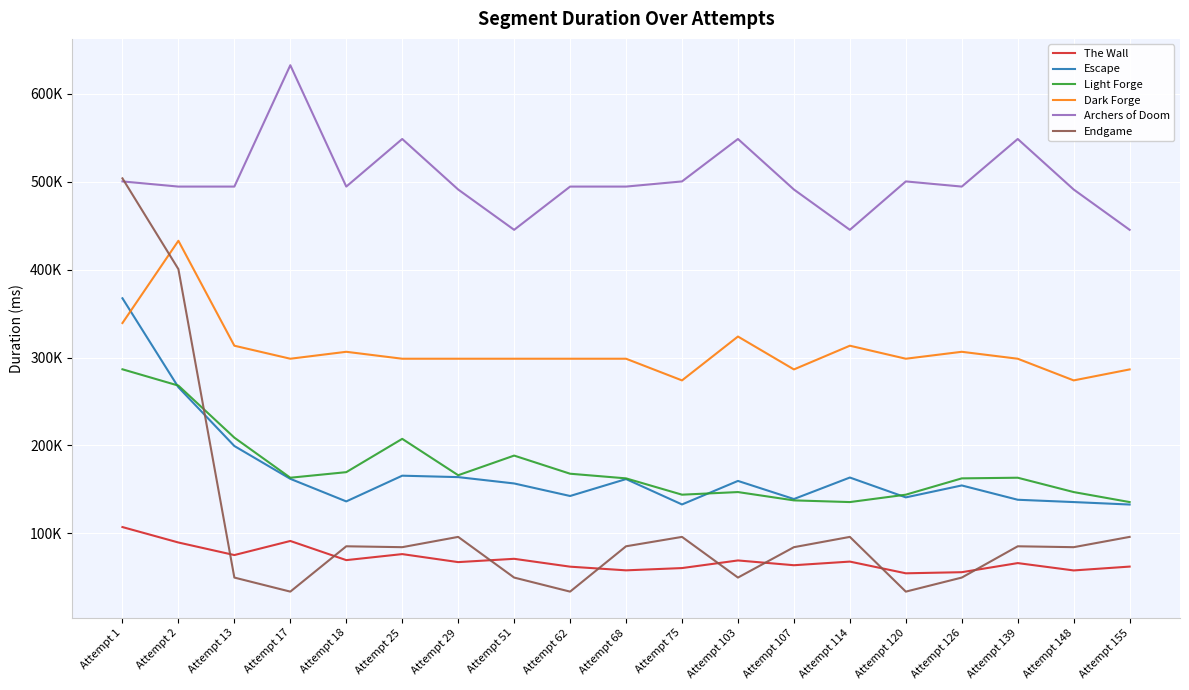

At which category is the sum across all series the highest?

Attempt 1